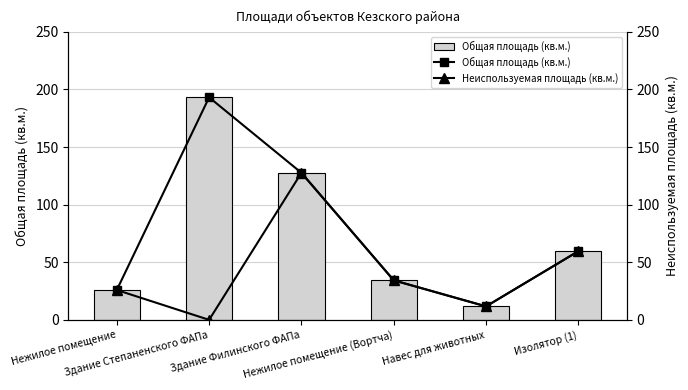

Is it true that Неиспользуемая площадь (кв.м.) equals 32.7 at Здание Филинского ФАПа?

False